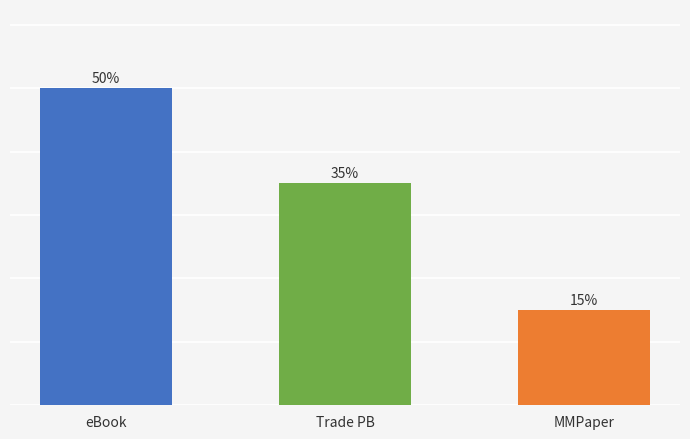

At which label does the data first exceed 35?

eBook